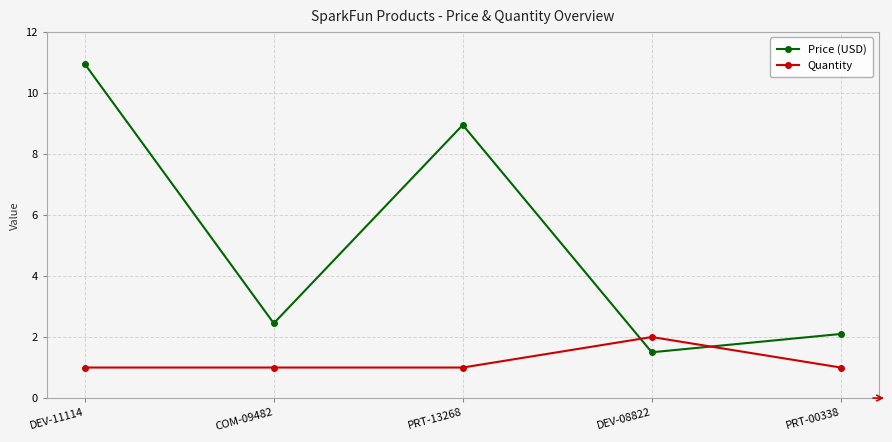

What is the sum of the Quantity values at PRT-13268 and DEV-08822?

3.0